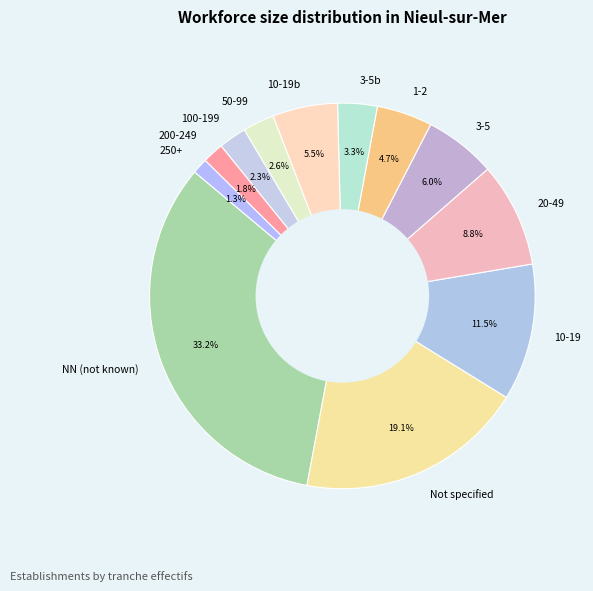

Does any single category account for the majority?

No